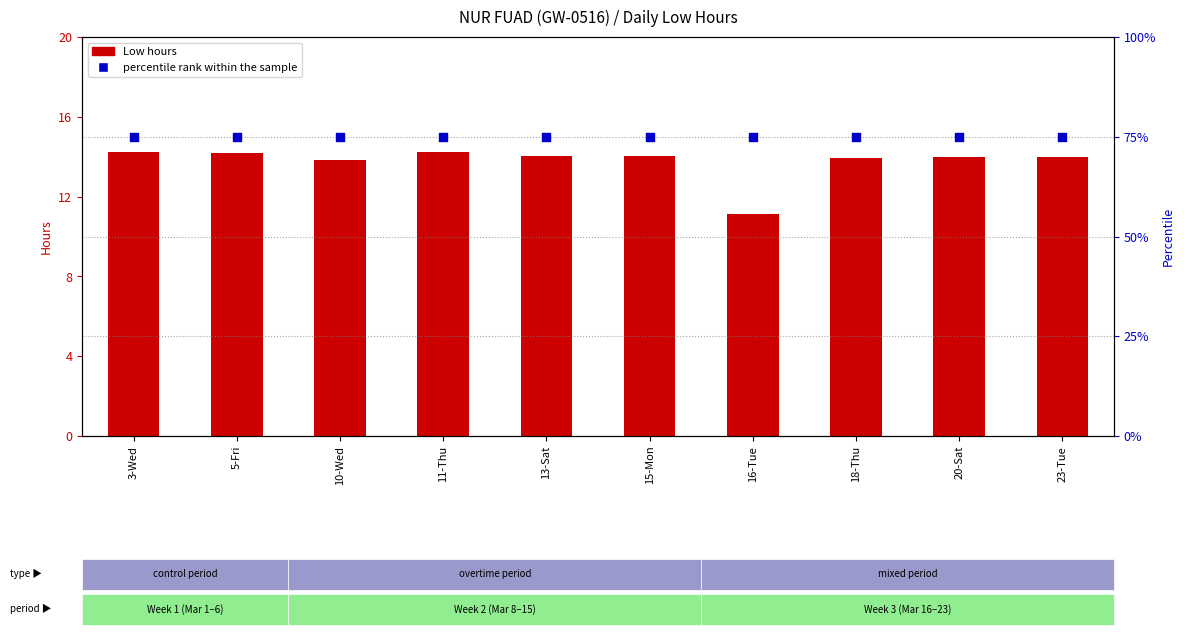

Which series has the largest total across all categories?

percentile rank within the sample